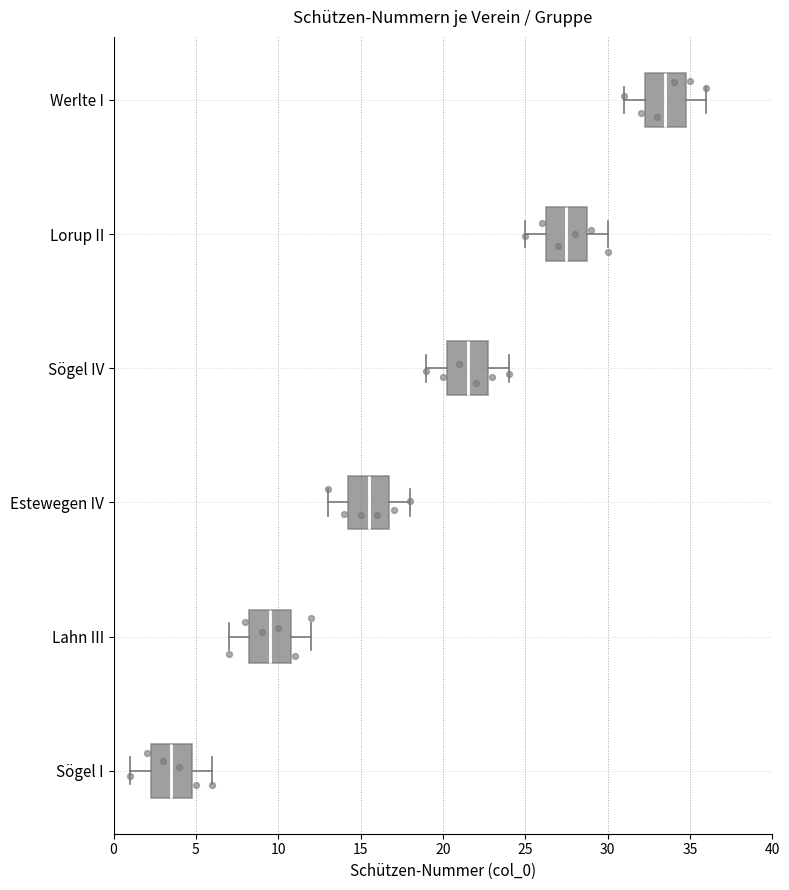

Where does the left whisker of the box for Lahn III end on the x-axis? The values are not printed on the chart, so give them approximately, as read against the axis.

7.0